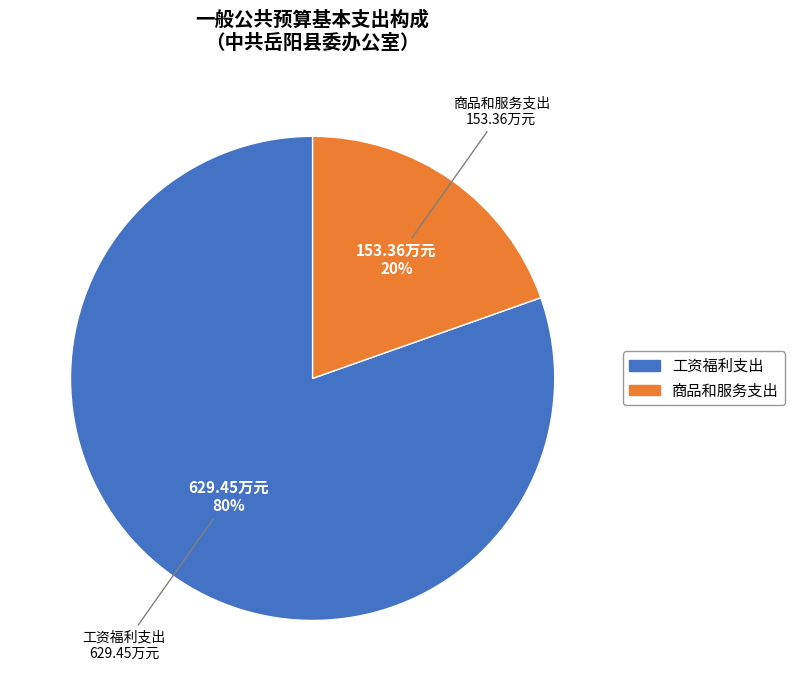

What percentage is the 工资福利支出 slice, to the nearest percent?

80%